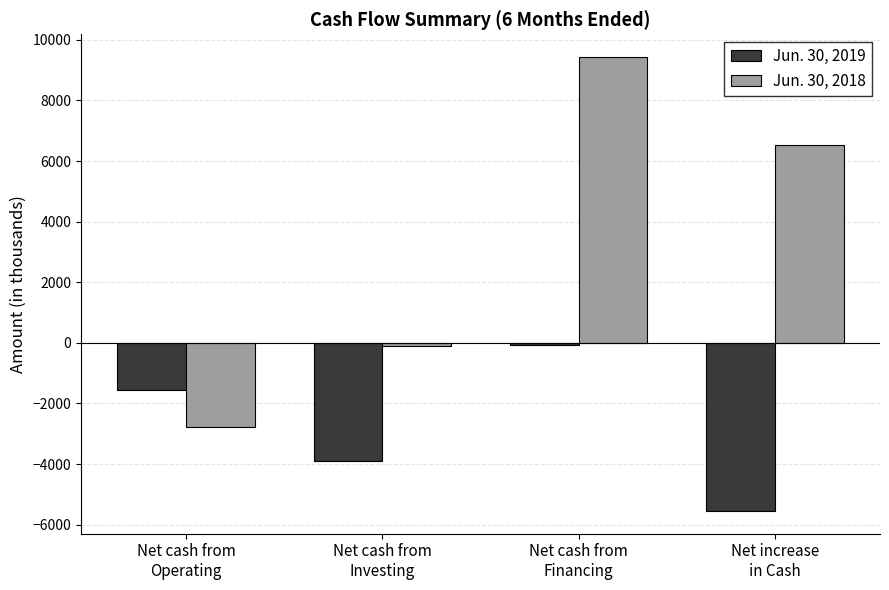

Read the Jun. 30, 2018 value at Net cash from
Investing.

-110